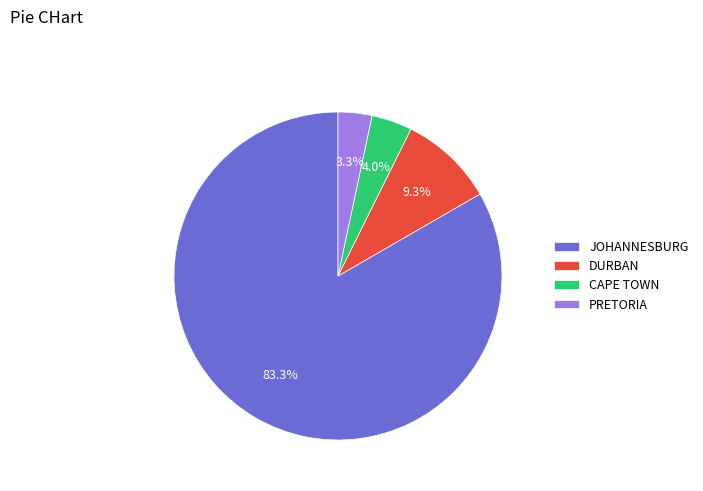

Count the number of slices in the pie.

4